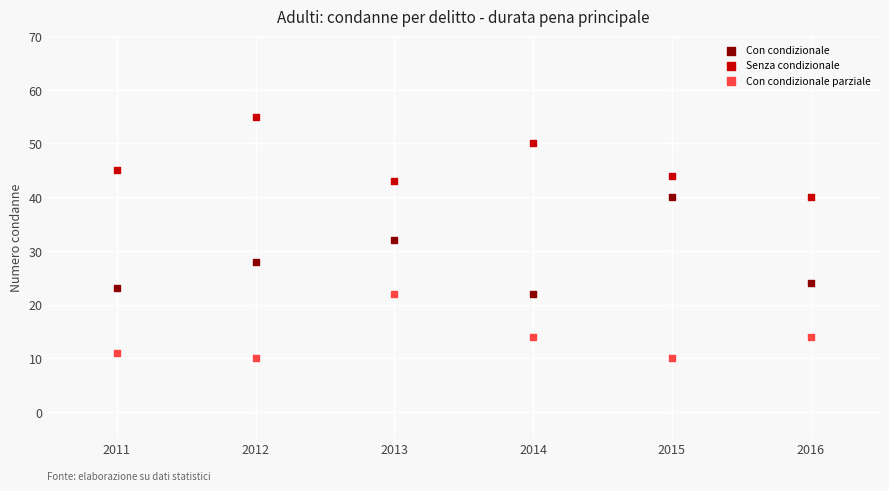

Which series contains the highest Y value?

Senza condizionale